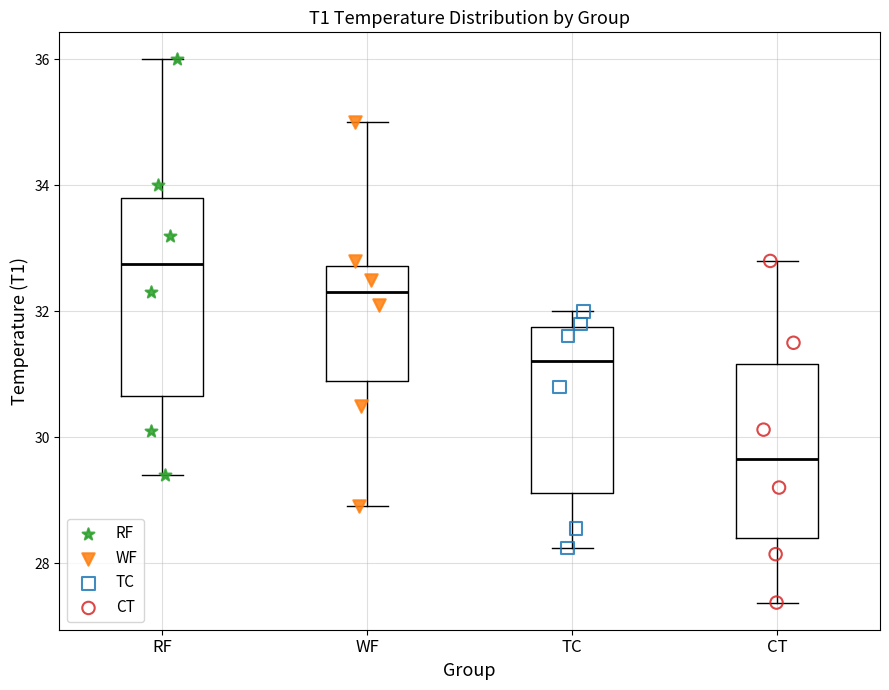

Comparing the boxes themselves (not the whiskers), which one is the tallest?

RF